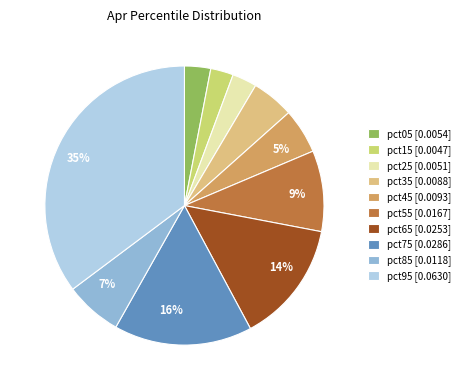

To the nearest percent, what is the difference between the largest and smallest slice percentages?

33%